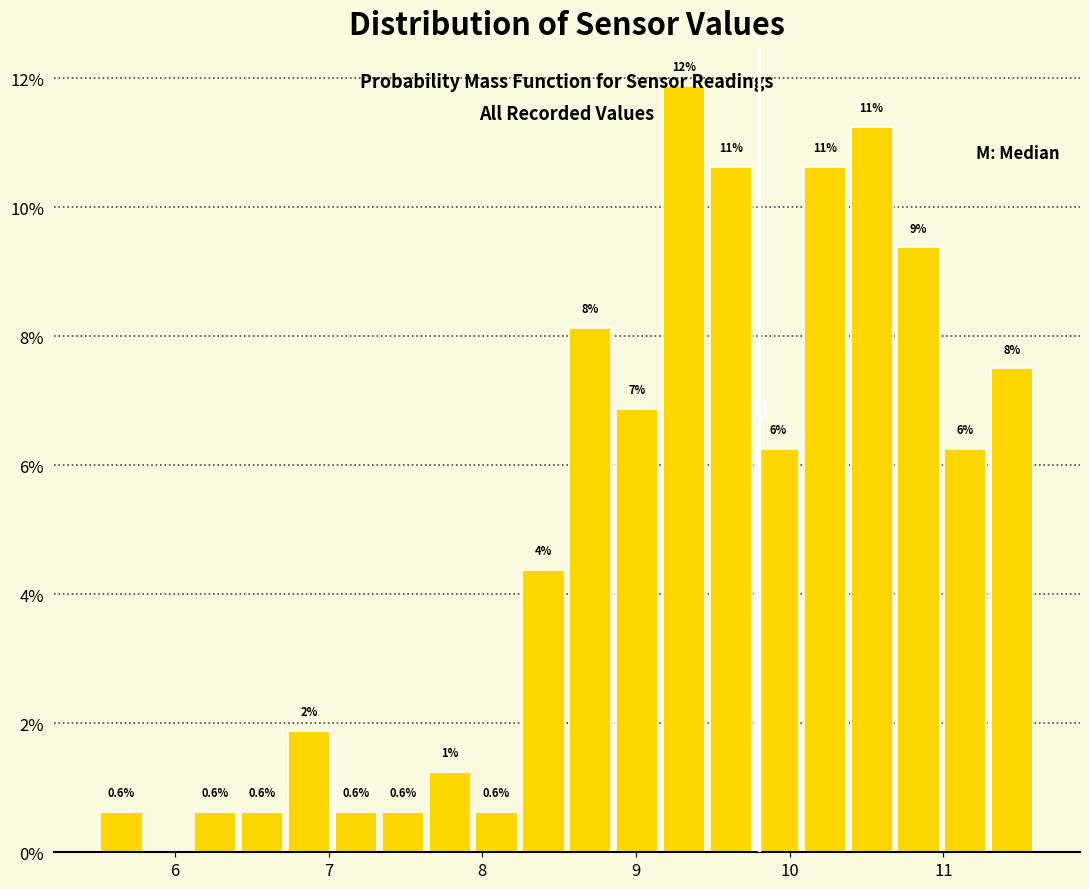

Around what value on the x-axis is the tallest bar? Give the approximate position of its centre, as read against the axis.

9.3